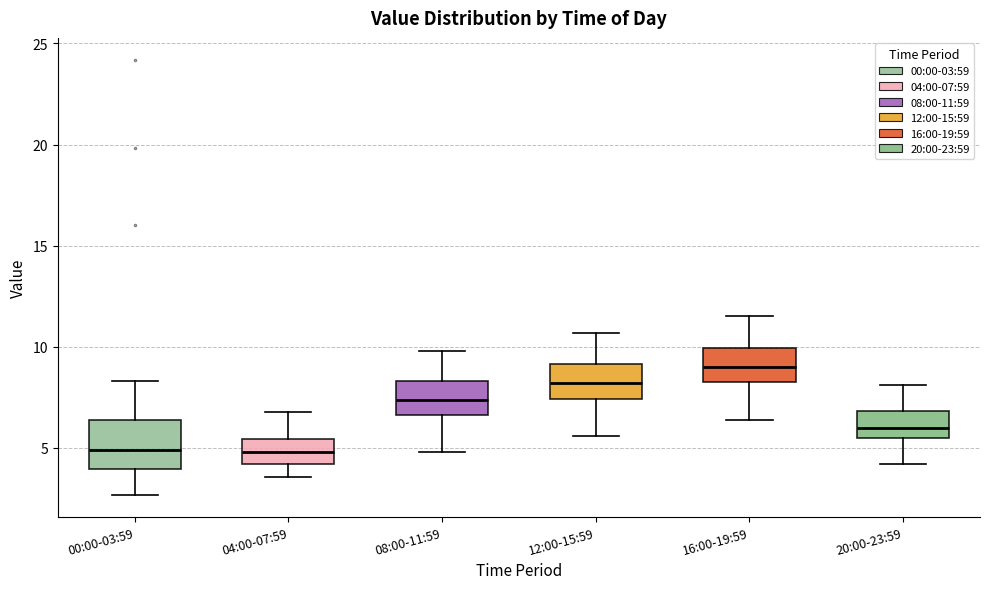

Reading left to right, transcribe this box plot: for each box, give where its median line is, the range the box spans, and where its two whiskers end, as read against the y-axis. The values are not printed on the chart, so give them approximately, as read against the axis.

00:00-03:59: median 5.0, box 4.0 to 6.5, whiskers 2.5 to 8.5
04:00-07:59: median 5.0, box 4.0 to 5.5, whiskers 3.5 to 7.0
08:00-11:59: median 7.5, box 6.5 to 8.5, whiskers 5.0 to 10.0
12:00-15:59: median 8.0, box 7.5 to 9.0, whiskers 5.5 to 10.5
16:00-19:59: median 9.0, box 8.0 to 10.0, whiskers 6.5 to 11.5
20:00-23:59: median 6.0, box 5.5 to 7.0, whiskers 4.0 to 8.0